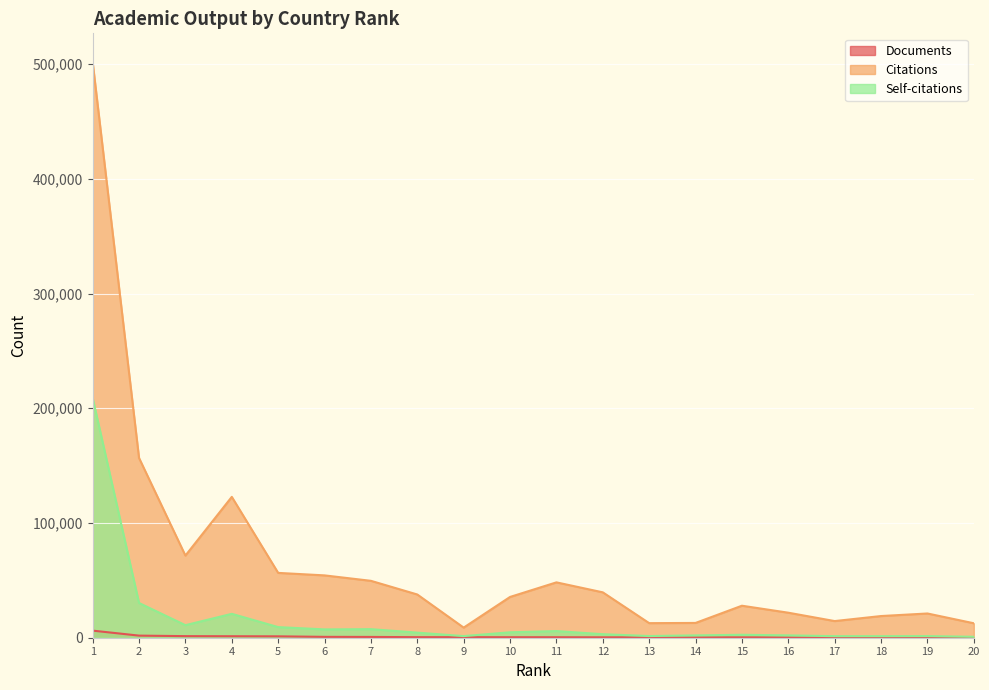

At which category does the chart reach its minimum across all series?

20